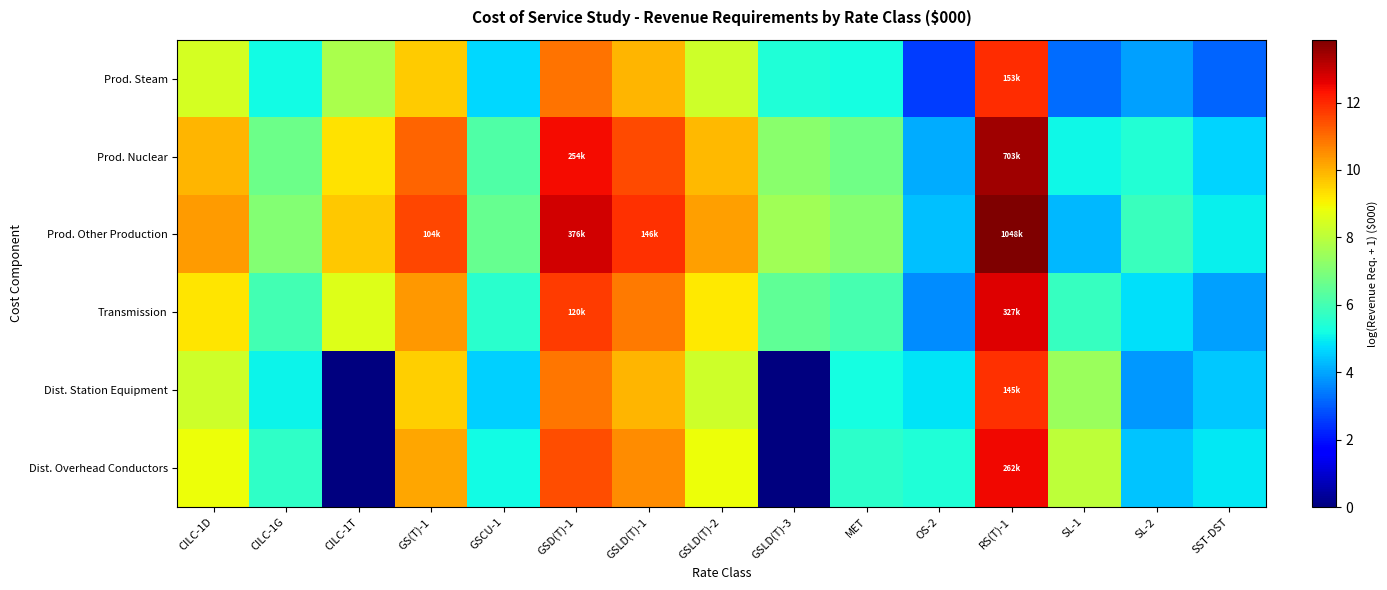

Which series has the largest range (max minus min)?

Dist. Overhead Conductors